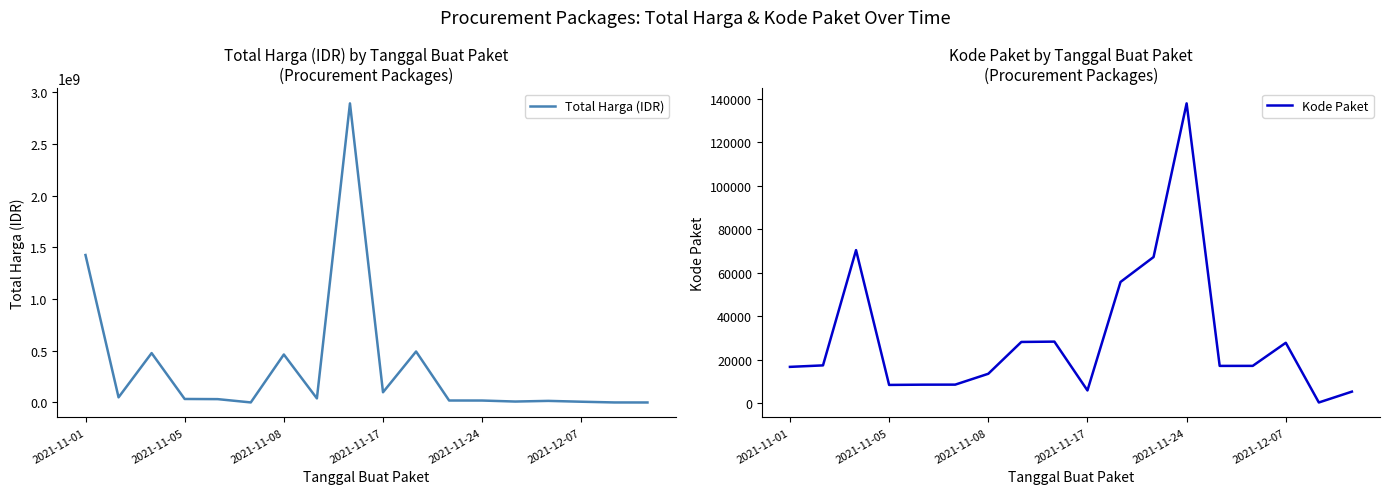

How many lines are shown in the chart?

2